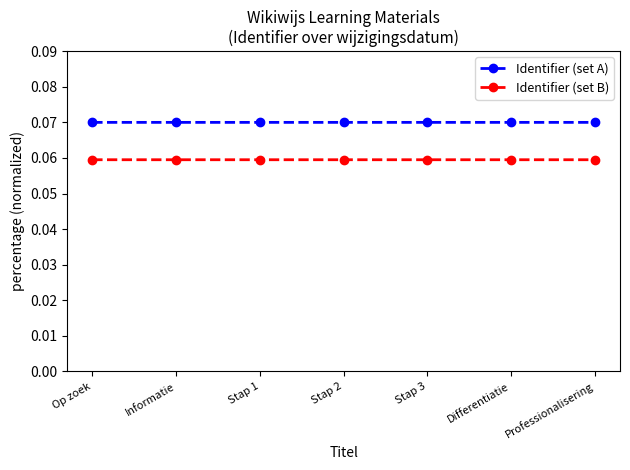

True or false: Identifier (set A) and Identifier (set B) intersect in this chart.

False